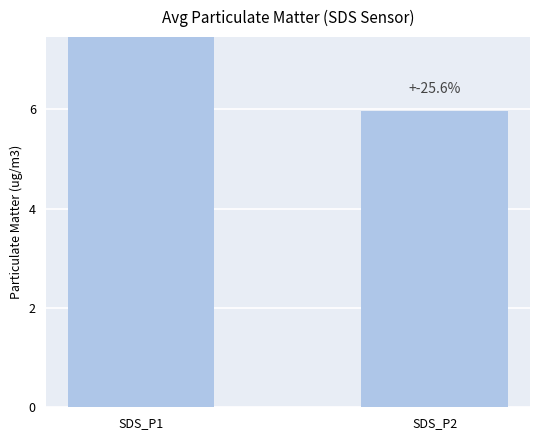

Which label corresponds to the largest value in the chart?

SDS_P1